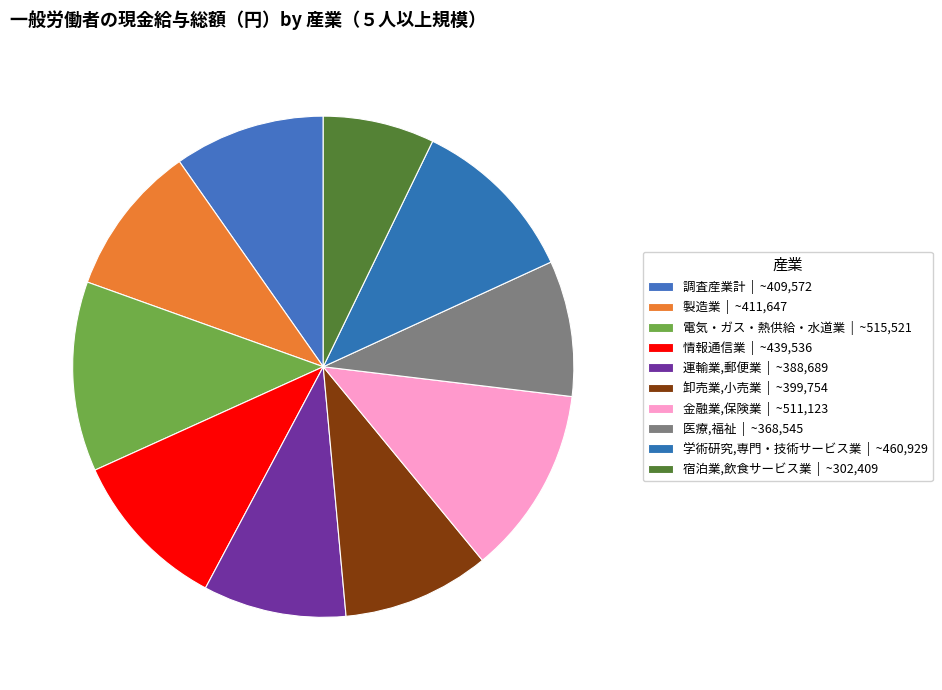

Which slice is the largest?

電気・ガス・熱供給・水道業